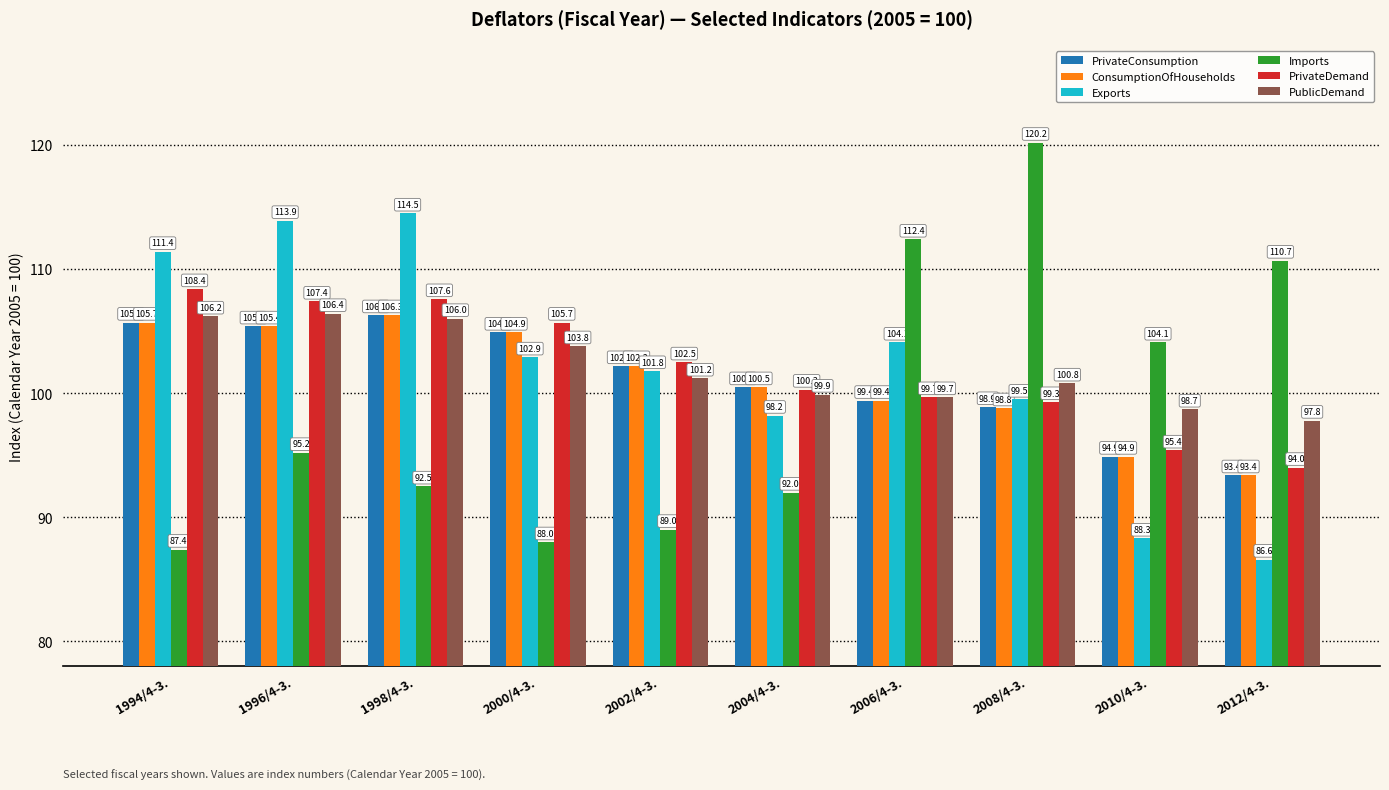

True or false: PublicDemand has a value of 147.6 at 2002/4-3..

False